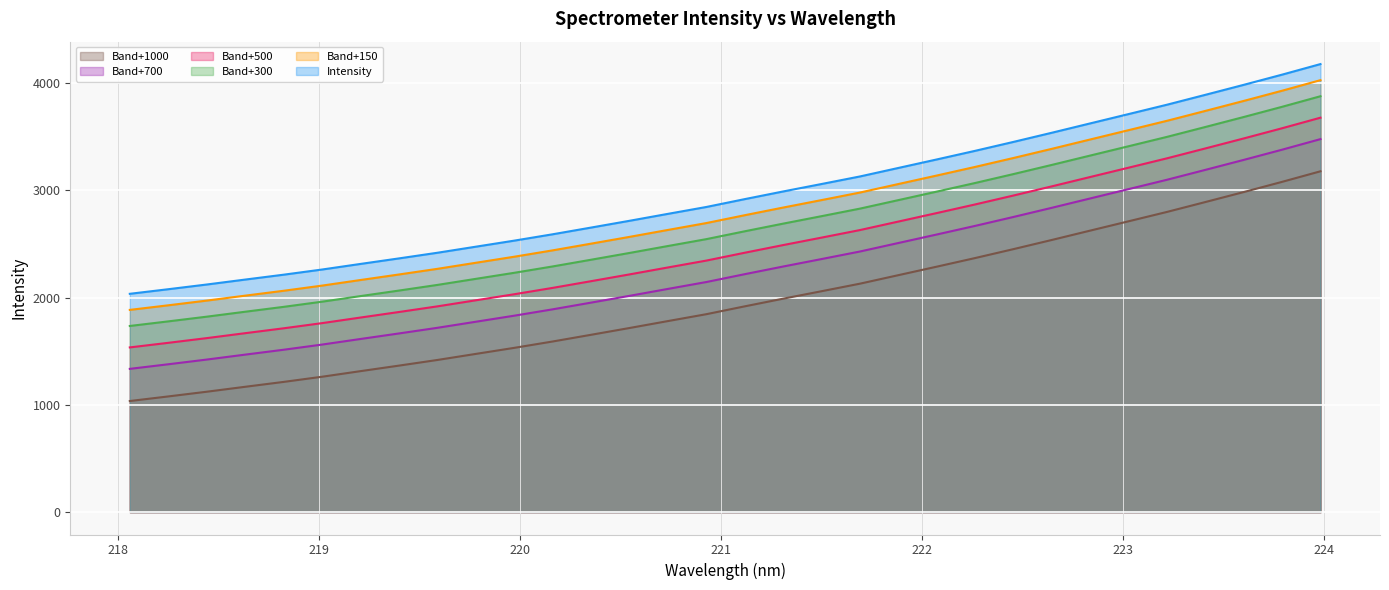

What is the value of the 11th point from the left?

1532.0